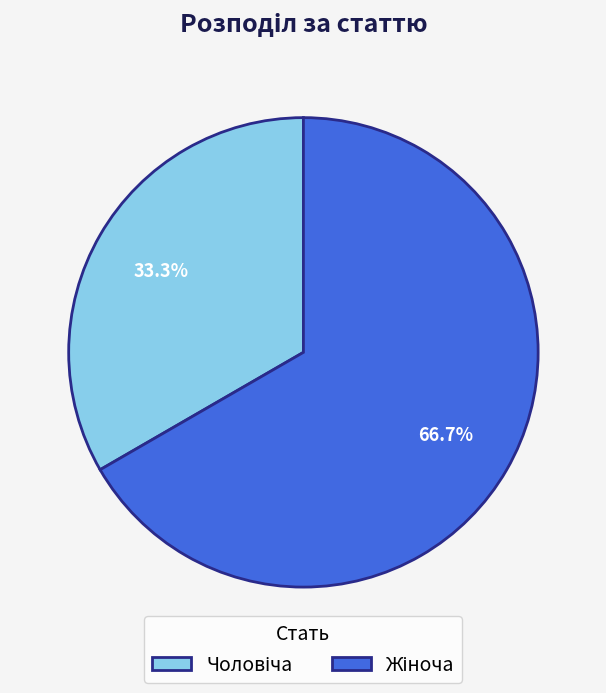

Does any single category account for the majority?

Yes